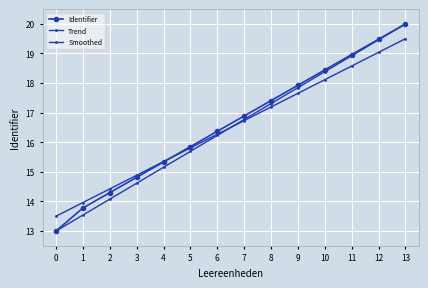

How many categories are shown in the chart?

14